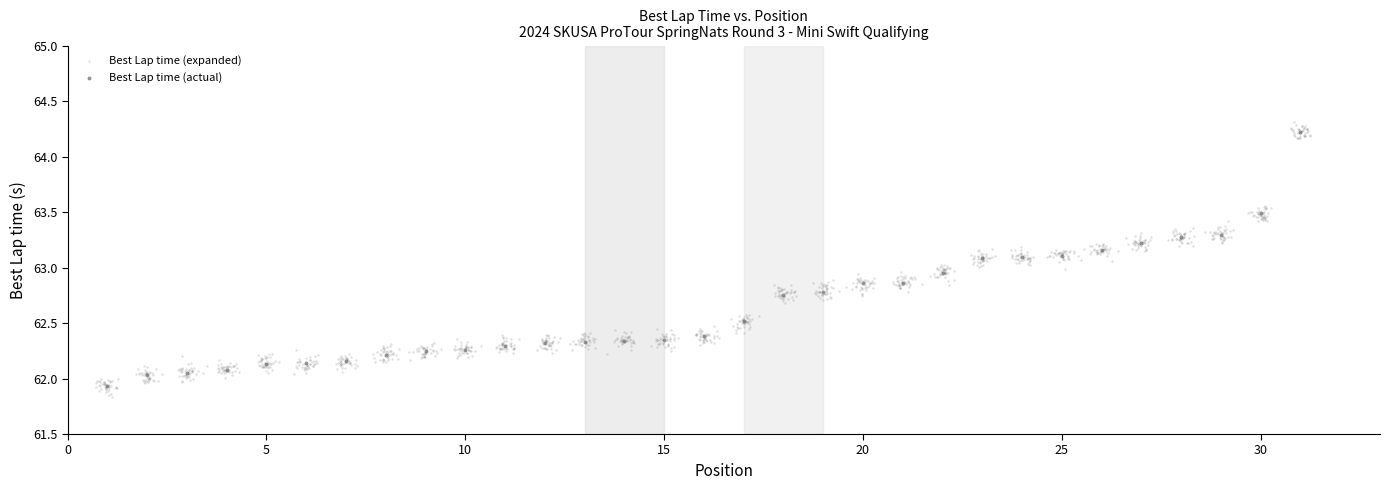

Which series has the largest Y range (max minus min)?

Best Lap time (expanded)